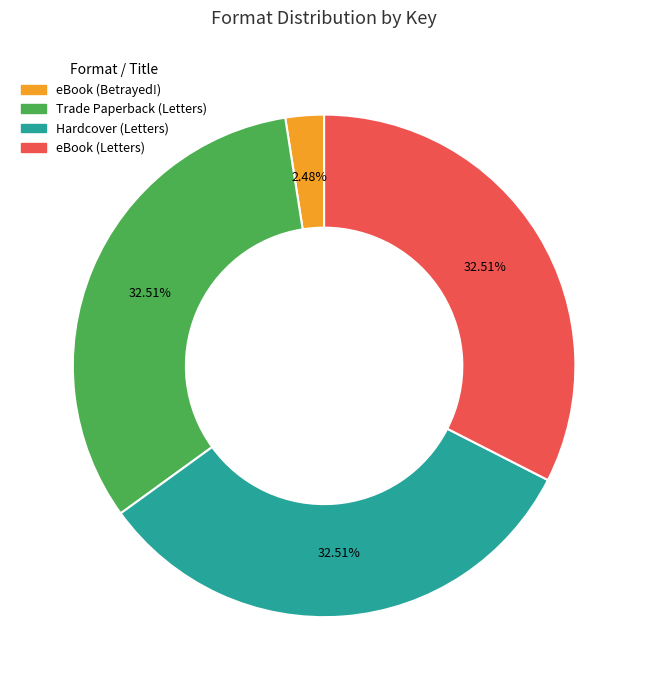

What percentage is NOT represented by Hardcover (Letters)?

67.5%